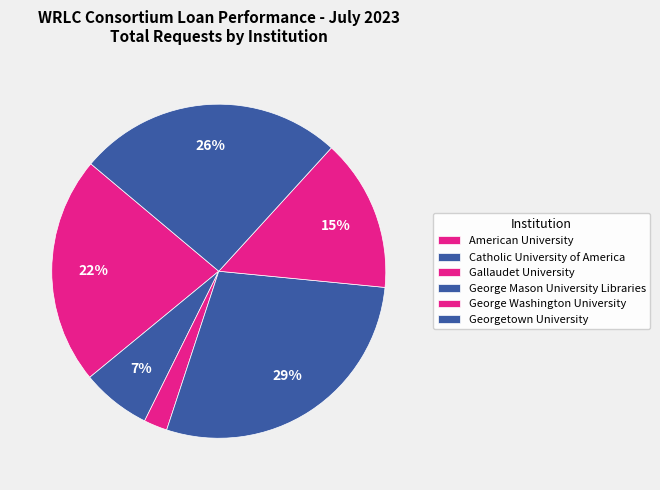

Does Georgetown University account for over 50% of the chart?

No